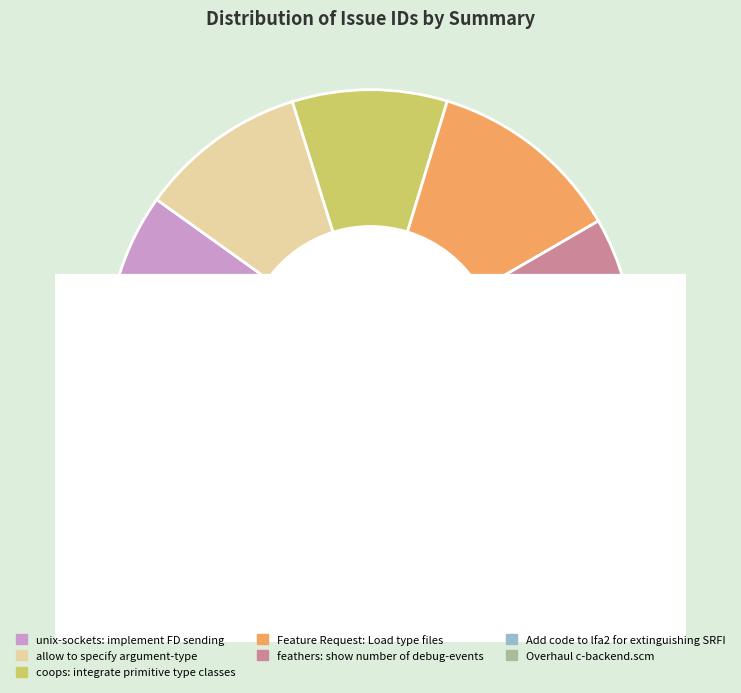

What is the total percentage of Add code to lfa2 for extinguishing SRFI and allow to specify argument-type?

30.7%